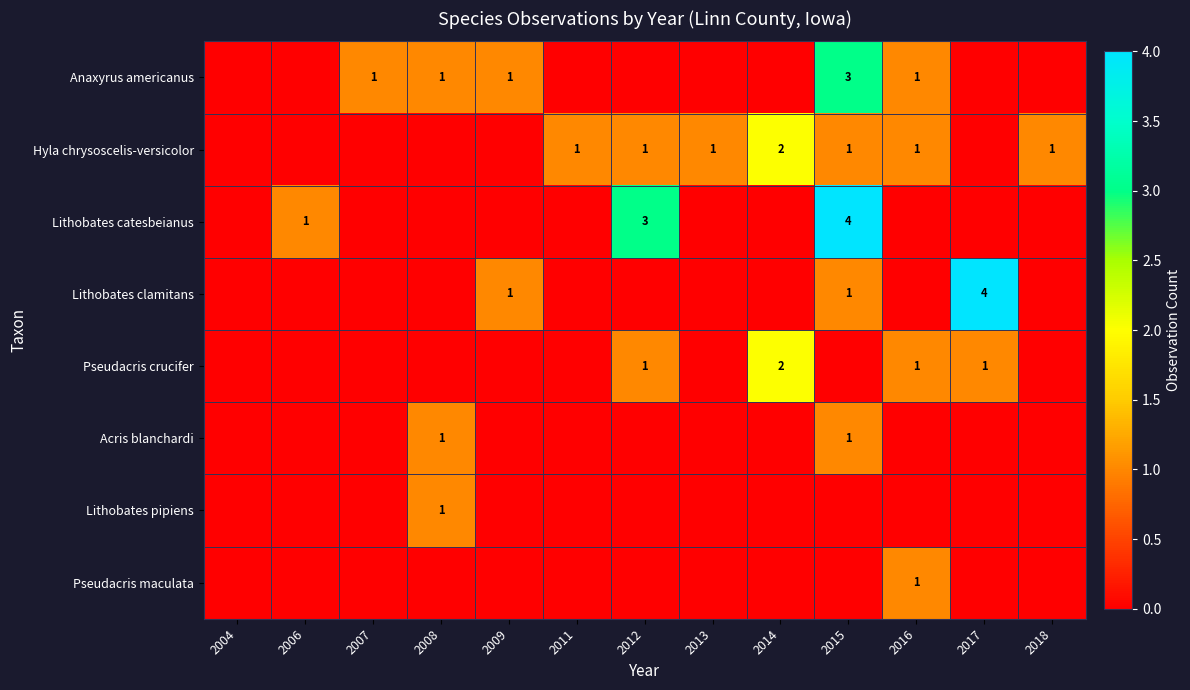

True or false: Lithobates pipiens has a value of 1 at 2008.

True